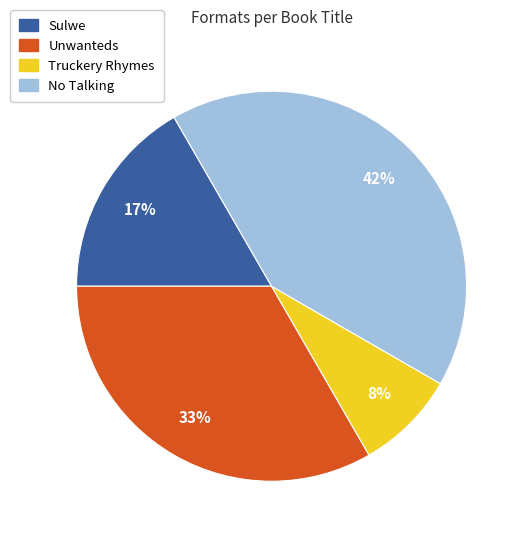

Is there a majority slice in this chart?

No